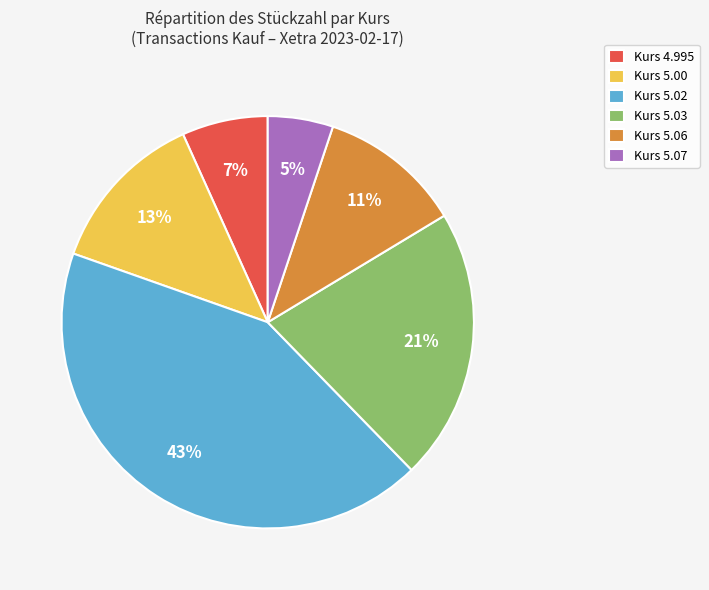

Which has a higher value, Kurs 5.07 or Kurs 5.03?

Kurs 5.03